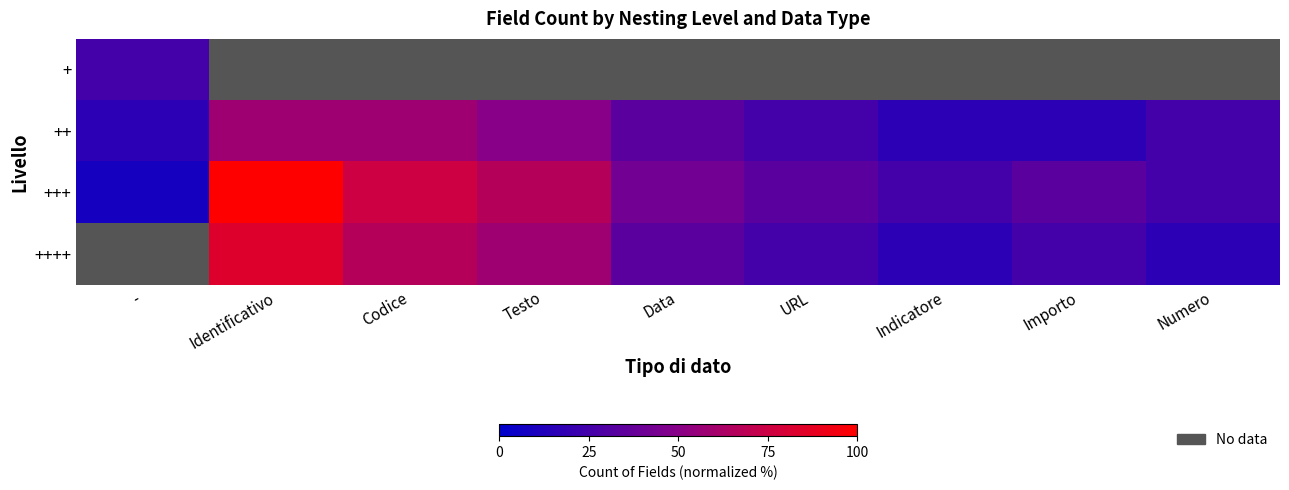

Rank the categories by + value from highest to lowest.

-, Identificativo, Codice, Testo, Data, URL, Indicatore, Importo, Numero